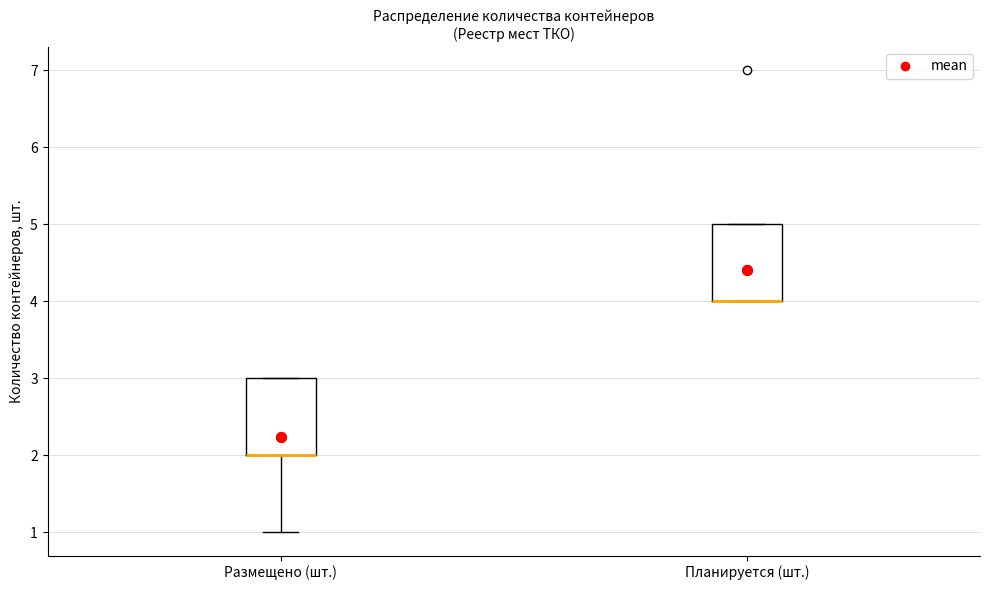

Reading left to right, transcribe this box plot: for each box, give where its median line is, the range the box spans, and where its two whiskers end, as read against the y-axis. The values are not printed on the chart, so give them approximately, as read against the axis.

Размещено (шт.): median 2 (drawn on the box's lower edge), box 2 to 3, whiskers 1 to 3
Планируется (шт.): median 4 (drawn on the box's lower edge), box 4 to 5, whiskers 4 to 5